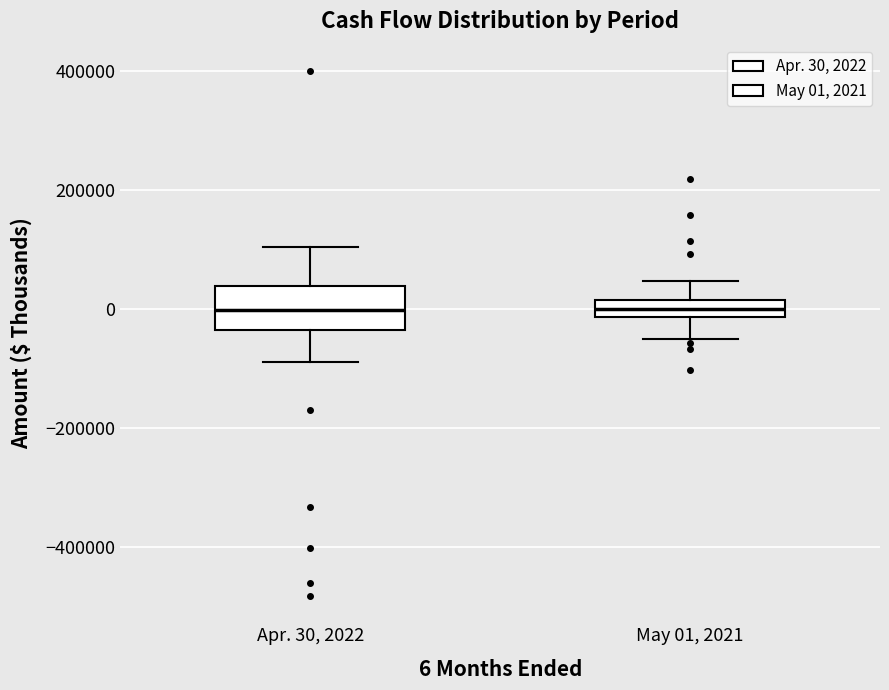

Where is the lower edge of the box for May 01, 2021 on the y-axis? The values are not printed on the chart, so give them approximately, as read against the axis.

-20000